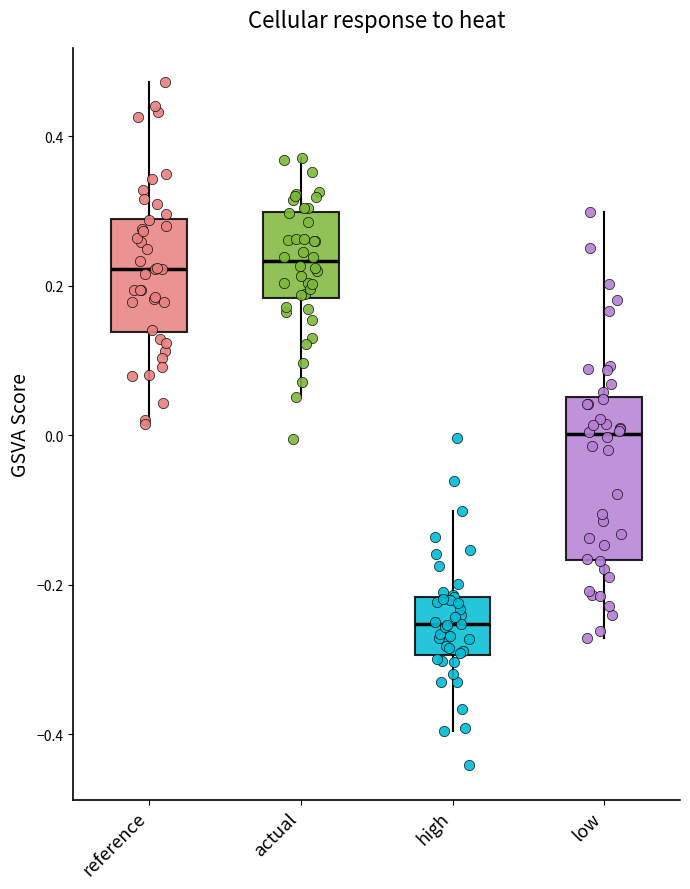

Reading left to right, read every box against the y-axis: the position of its median line, the range the box covers, and the ends of its whiskers. The values are not printed on the chart, so give them approximately, as read against the axis.

reference: median 0.22, box 0.14 to 0.28, whiskers 0.02 to 0.48
actual: median 0.24, box 0.18 to 0.30, whiskers 0.06 to 0.38
high: median -0.26, box -0.30 to -0.22, whiskers -0.40 to -0.10
low: median 0.00, box -0.16 to 0.06, whiskers -0.28 to 0.30